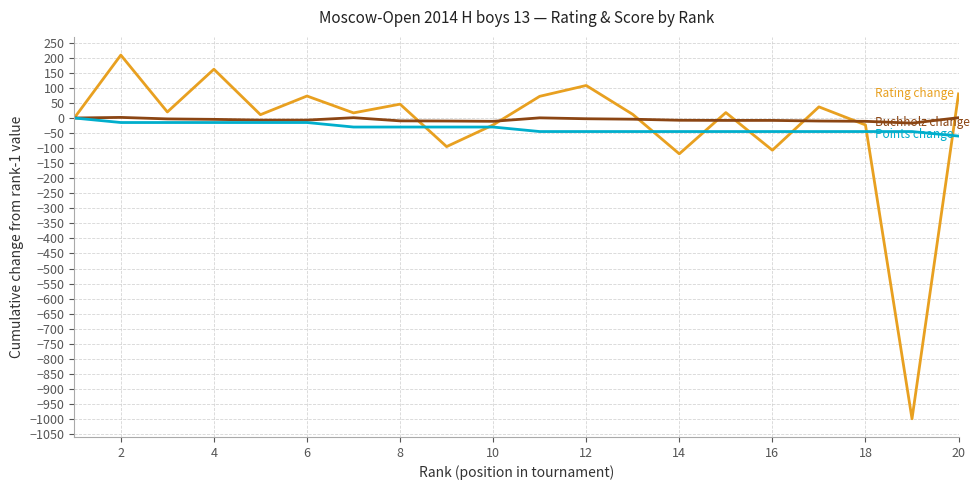

What is the minimum value shown in the chart?

-999.0